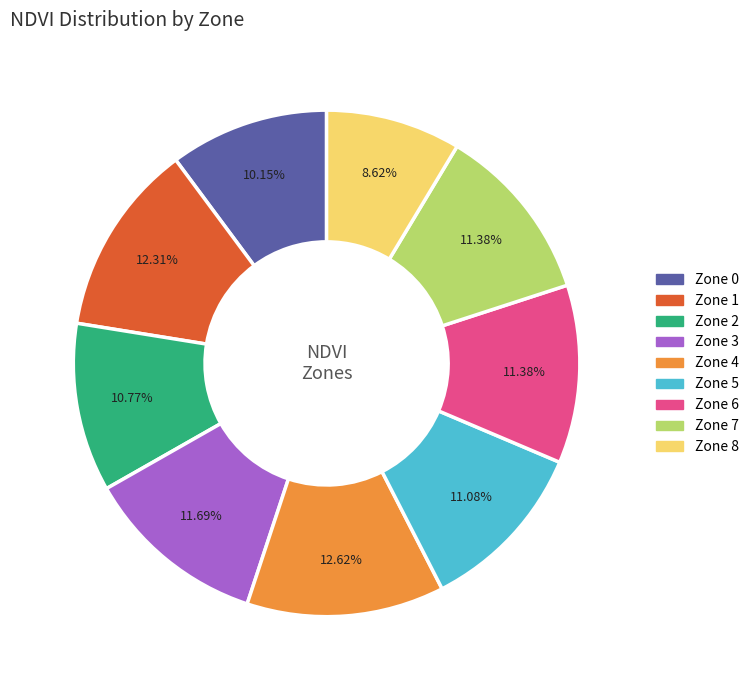

Combined, do Zone 1 and Zone 6 account for over 50%?

No